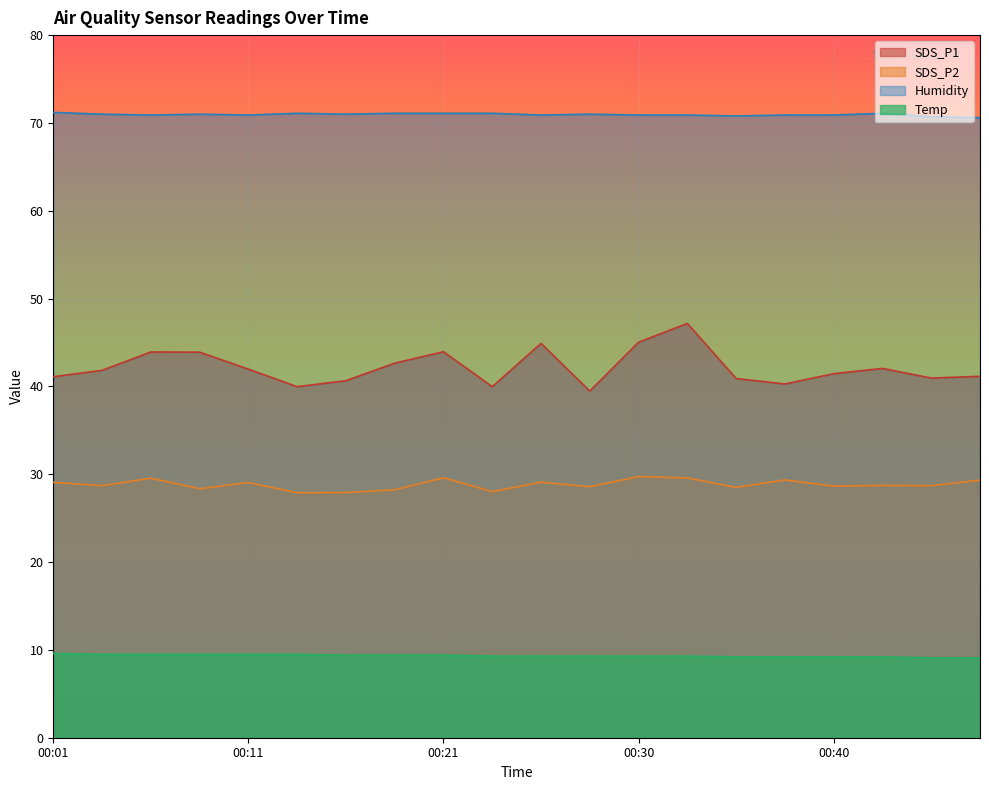

Which series has the largest range (max minus min)?

SDS_P1